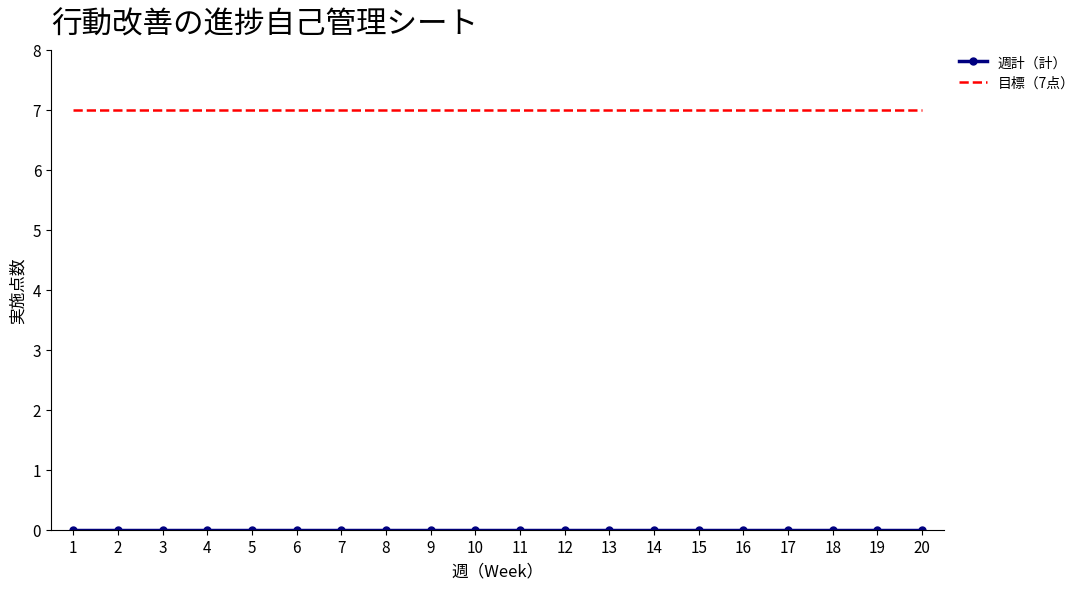

What is the total value across all series at 5?

7